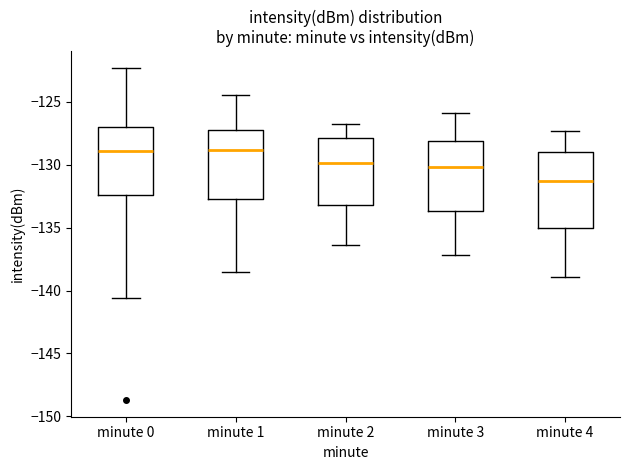

Which box's median line is the lowest?

minute 4